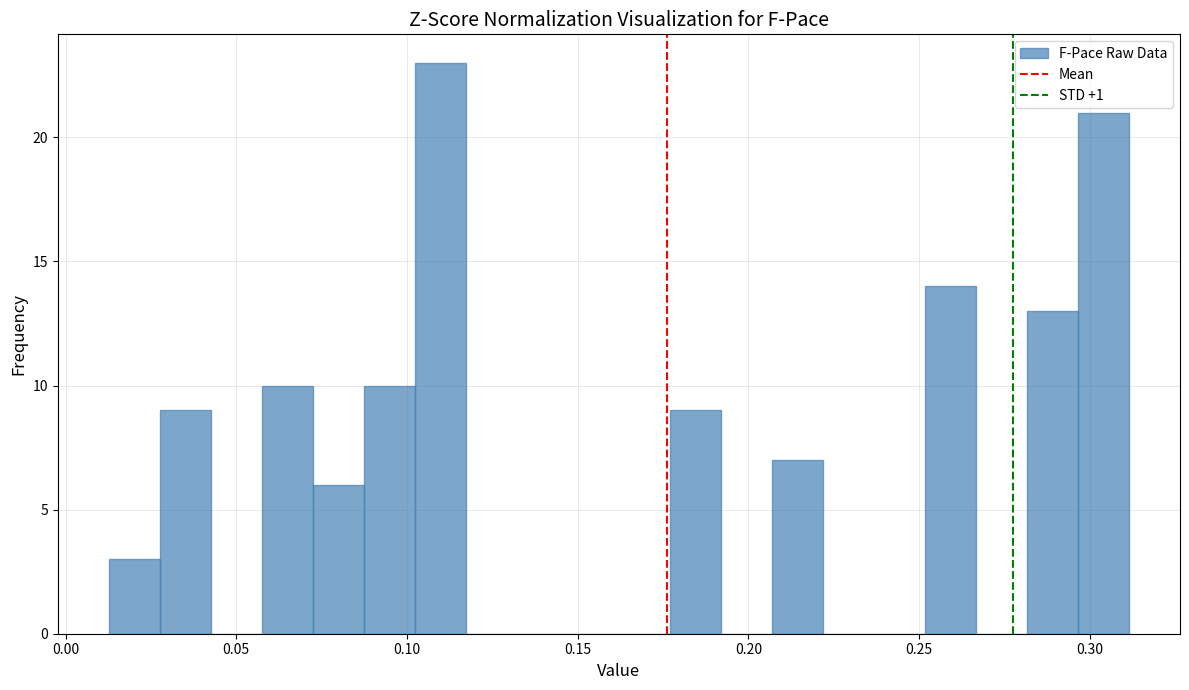

Around what value on the x-axis is the tallest bar? Give the approximate position of its centre, as read against the axis.

0.110